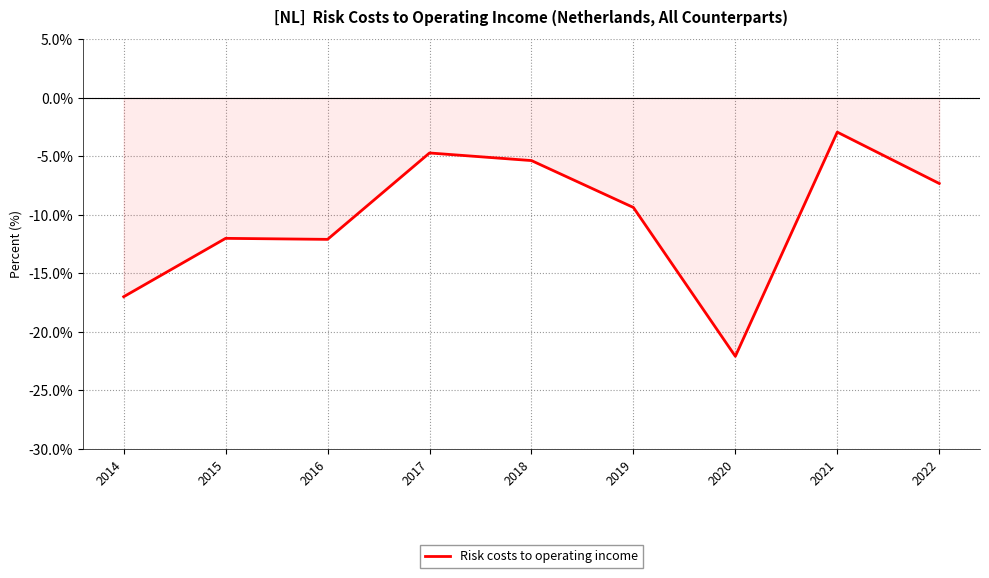

True or false: the data shows -15.4 at 2020.

False